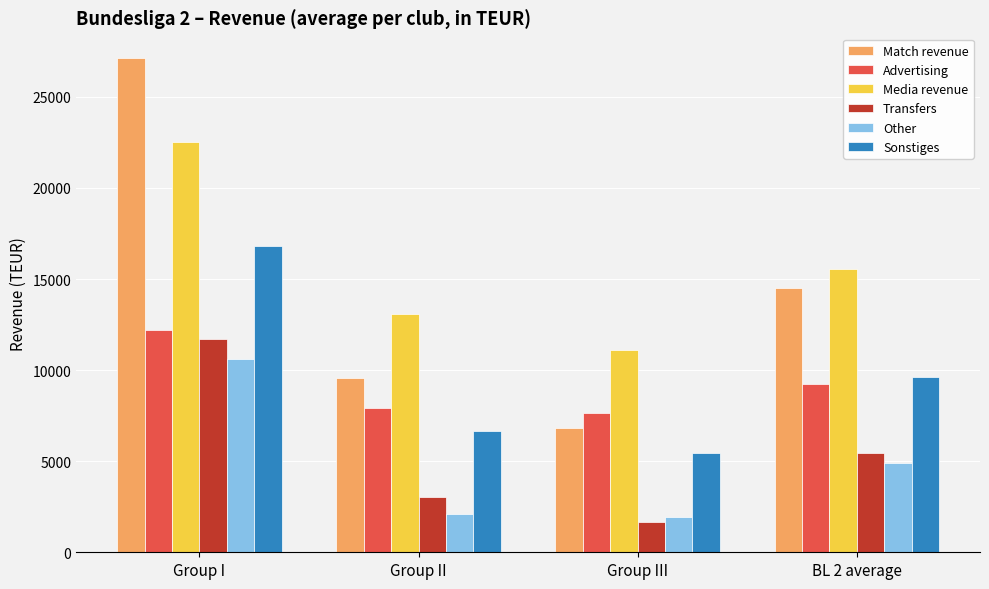

What is the label of the 4th bar from the right?

Group I